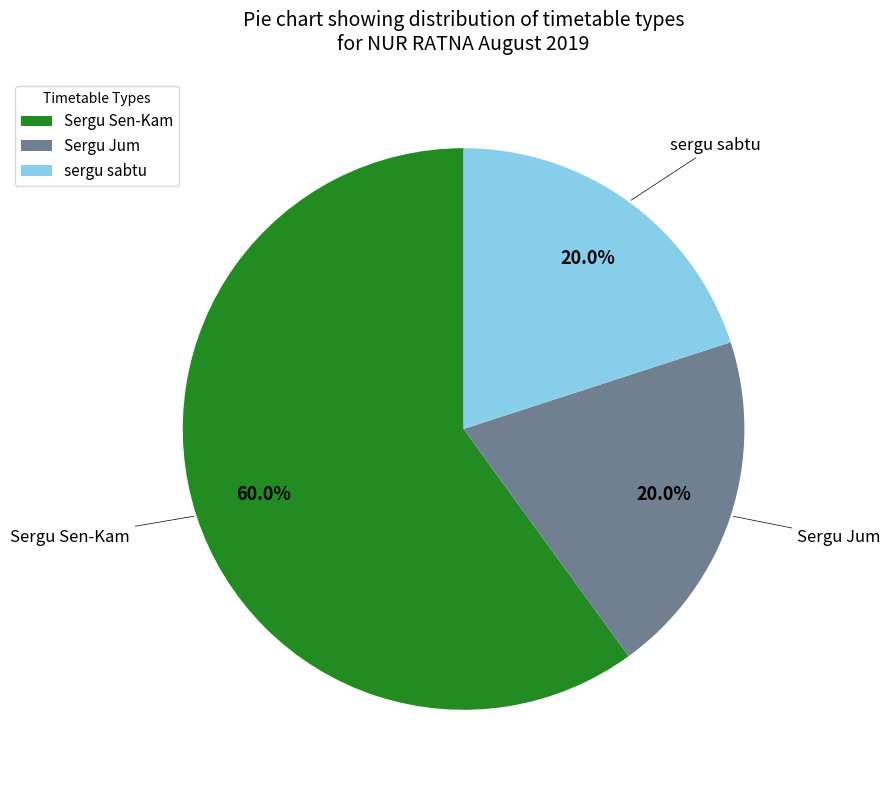

True or false: Sergu Sen-Kam accounts for 22% of the total.

False